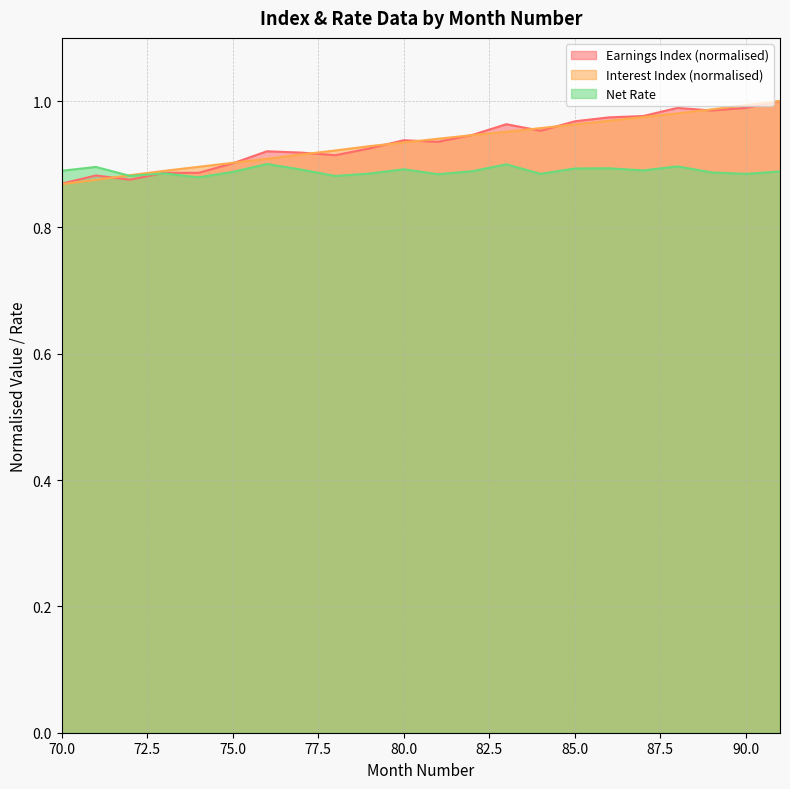

What is the average value of the Net Rate series?

0.9